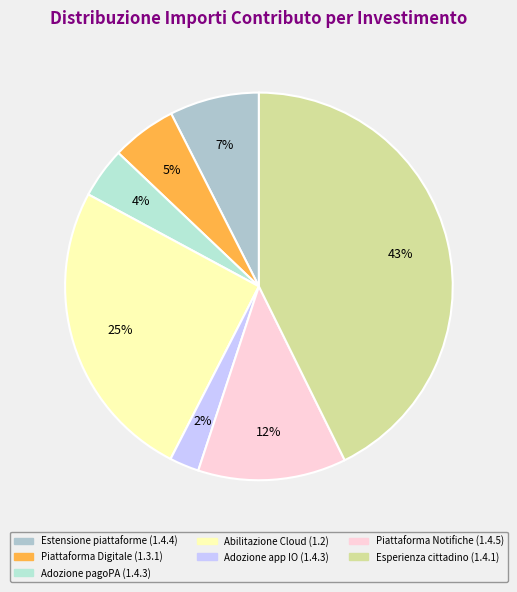

What is the largest slice in the pie chart?

Esperienza cittadino (1.4.1)